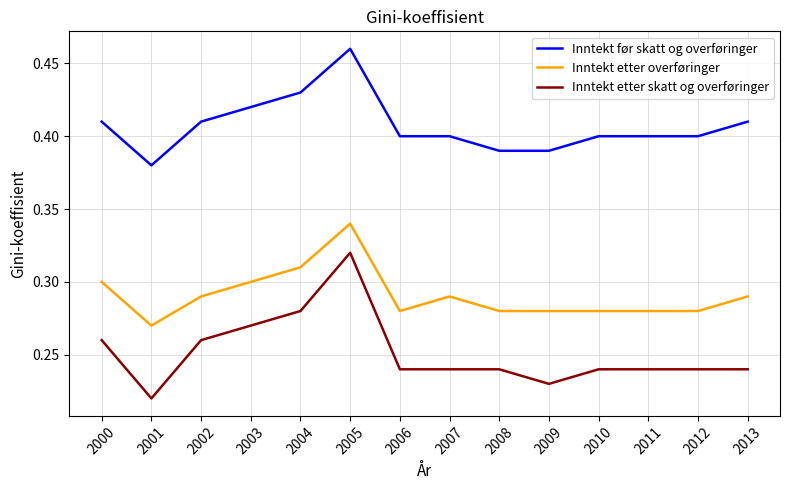

Where is Inntekt før skatt og overføringer nearest to the value 0?

2001